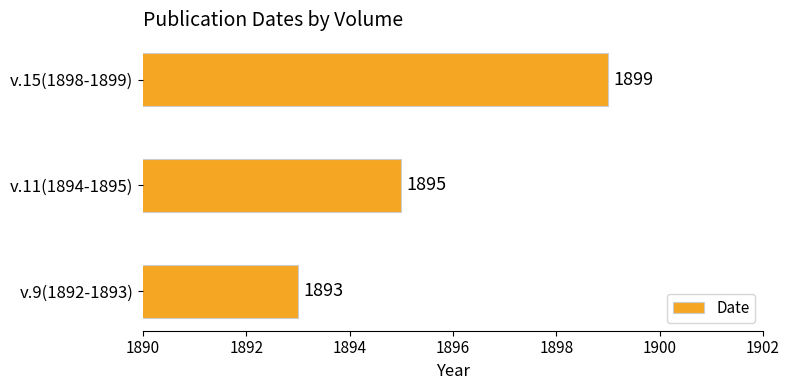

What is the minimum value shown in the chart?

1893